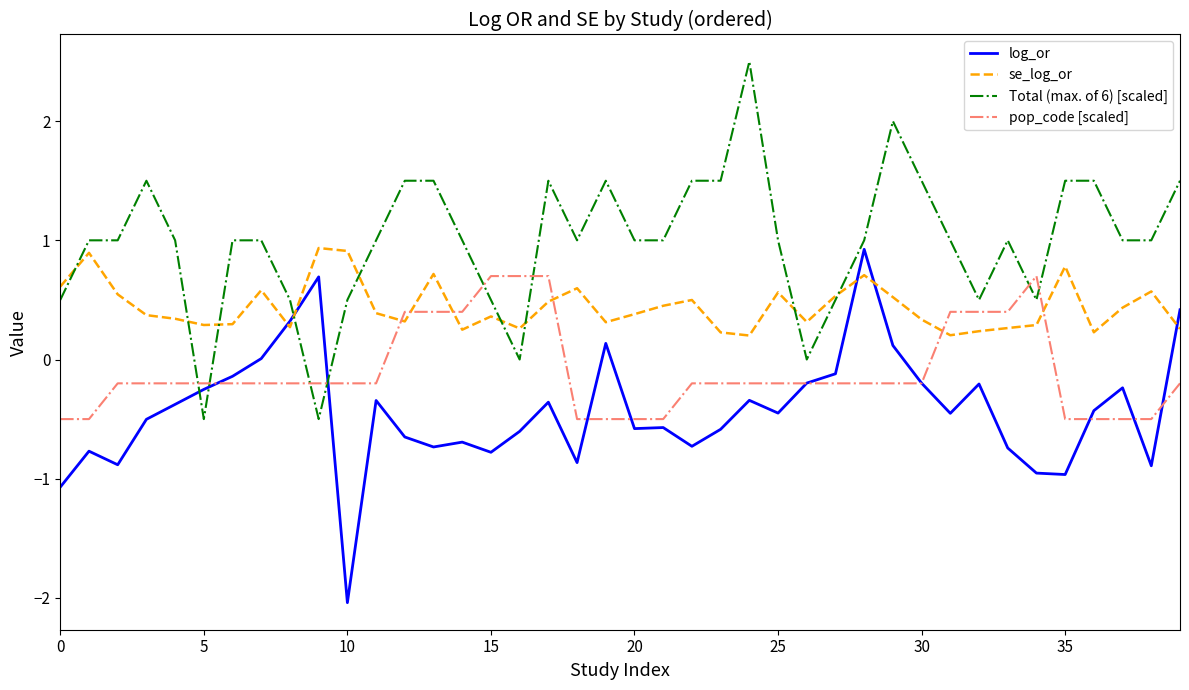

Which series has the largest total across all categories?

Total (max. of 6) [scaled]